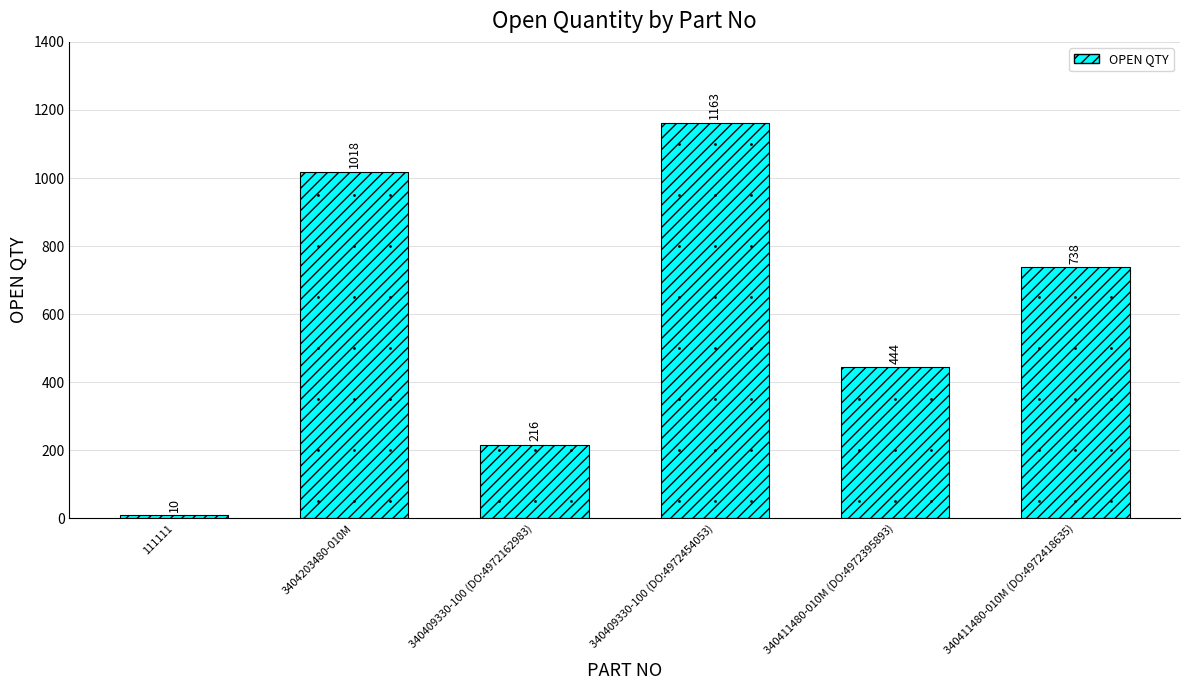

How many series are shown in this chart?

1